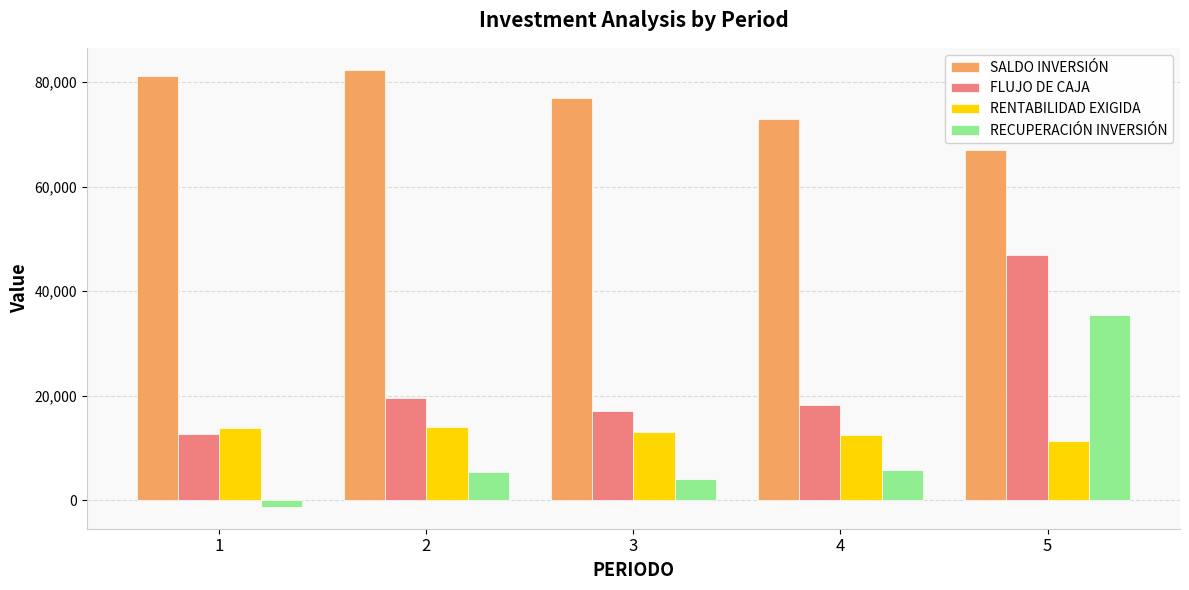

At which category is the sum across all series the highest?

5